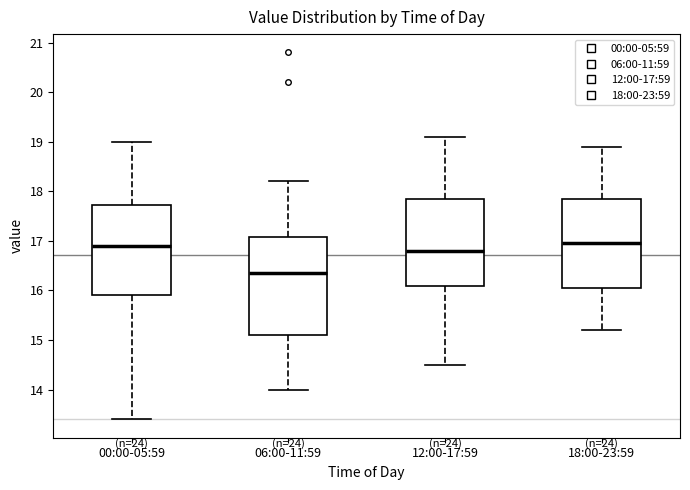

Which box's median line is the lowest?

06:00-11:59